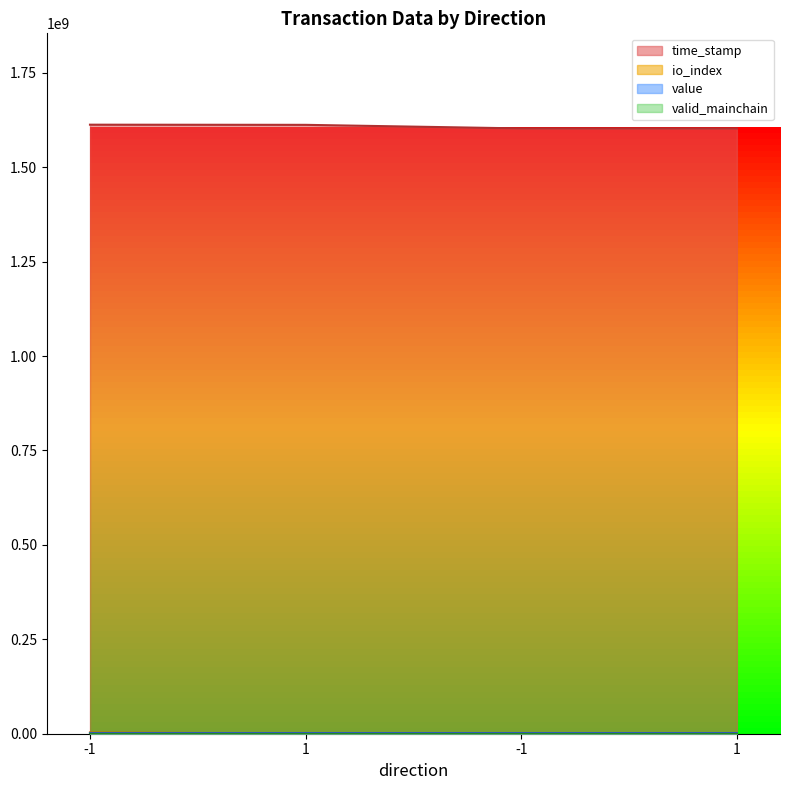

What is the smallest value displayed?

300000.0